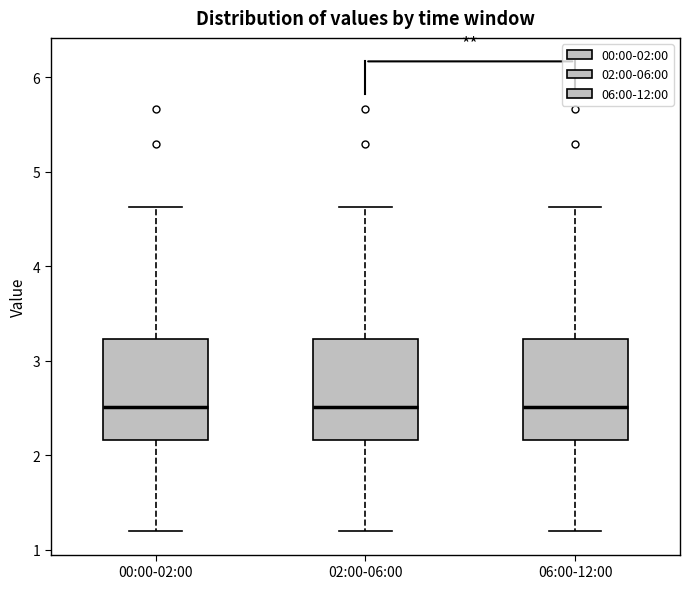

Reading left to right, read every box against the y-axis: the position of its median line, the range the box covers, and the ends of its whiskers. The values are not printed on the chart, so give them approximately, as read against the axis.

00:00-02:00: median 2.5, box 2.2 to 3.2, whiskers 1.2 to 4.6
02:00-06:00: median 2.5, box 2.2 to 3.2, whiskers 1.2 to 4.6
06:00-12:00: median 2.5, box 2.2 to 3.2, whiskers 1.2 to 4.6